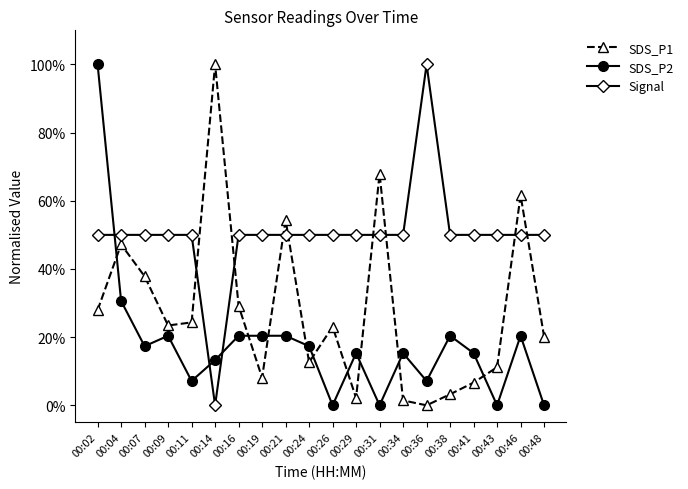

Does the chart have visible grid lines?

No